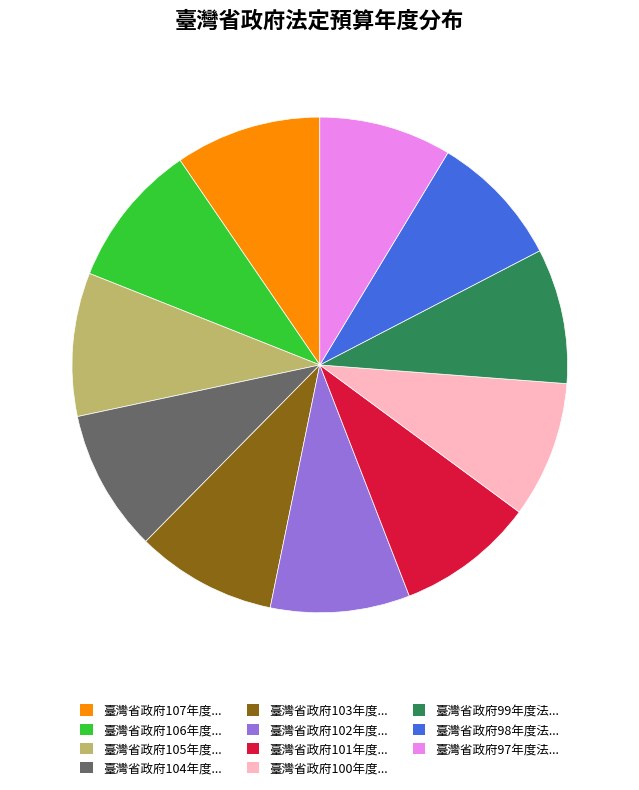

Is there any slice that represents more than half of the pie?

No